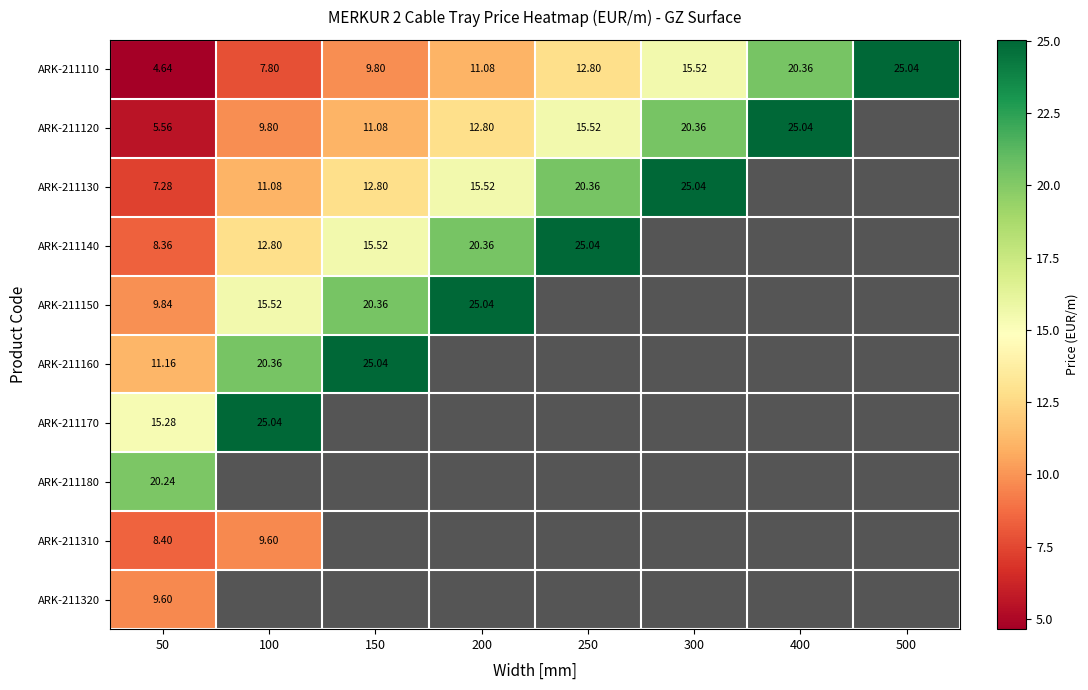

What is the smallest value displayed?

4.6